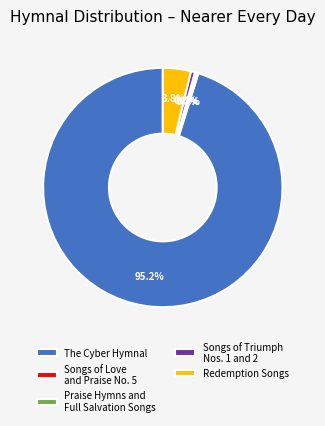

Does The Cyber Hymnal represent more than half of the total?

Yes